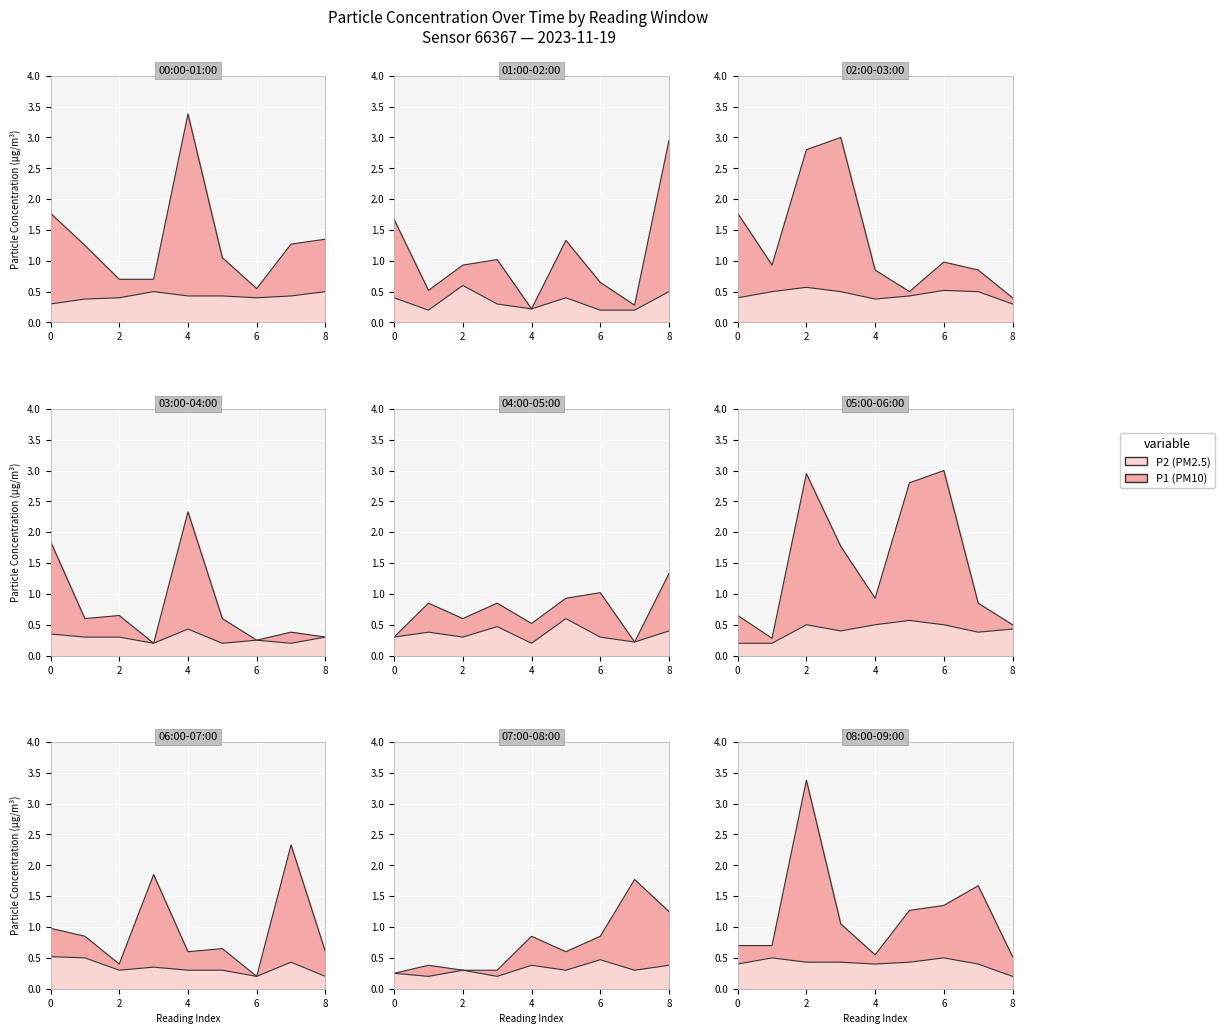

True or false: P2 and P1 intersect in this chart.

False